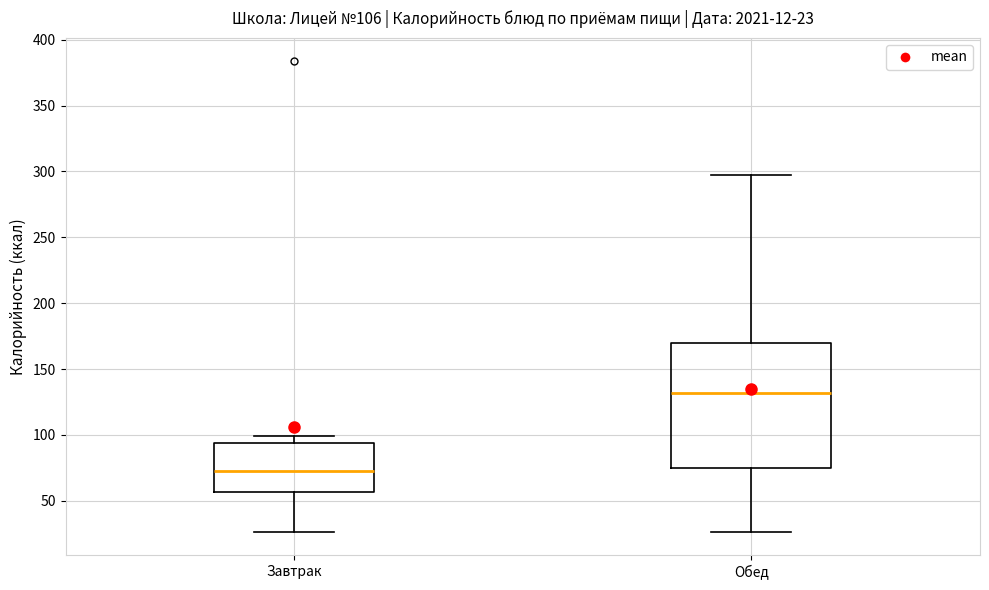

Which box's median line is the highest?

Обед